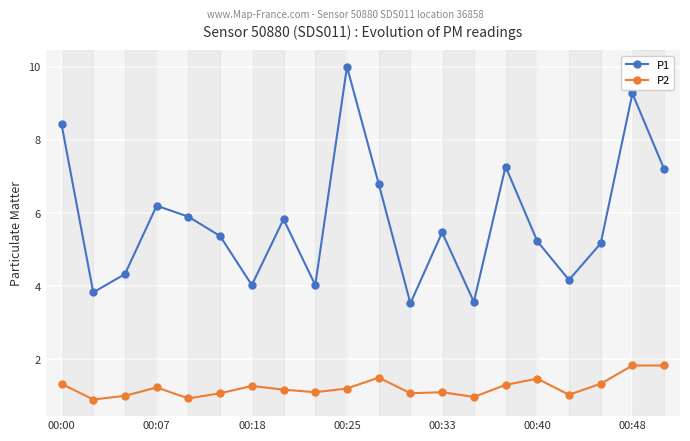

What is the maximum value for P2?

1.8